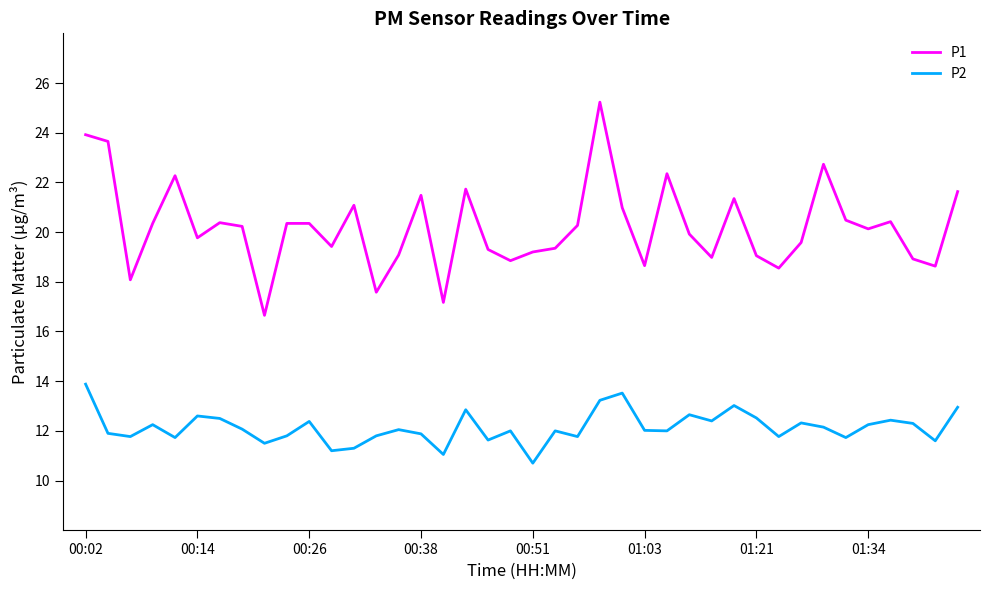

Rank the series by their average value, from highest to lowest.

P1, P2